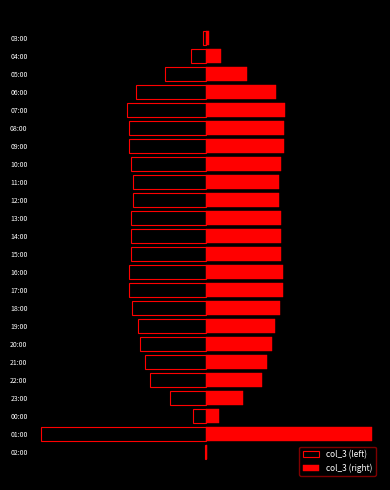

Reading left to right, extract all data points from this chart.

03:00=384	04:00=1897	05:00=5189	06:00=8857	07:00=9951	08:00=9758	09:00=9773	10:00=9441	11:00=9188	12:00=9191	13:00=9443	14:00=9474	15:00=9476	16:00=9726	17:00=9737	18:00=9334	19:00=8659	20:00=8290	21:00=7685	22:00=7053	23:00=4610	00:00=1655	01:00=20888	02:00=97